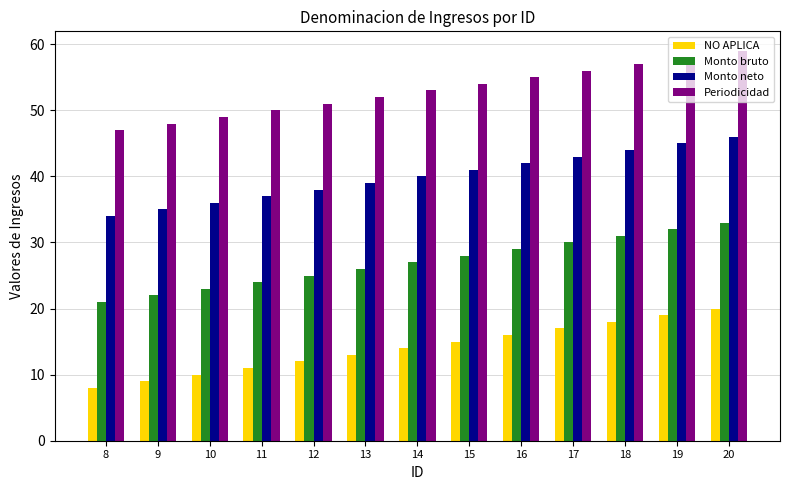

What is the difference between the second highest and second lowest values in the Periodicidad series?

10